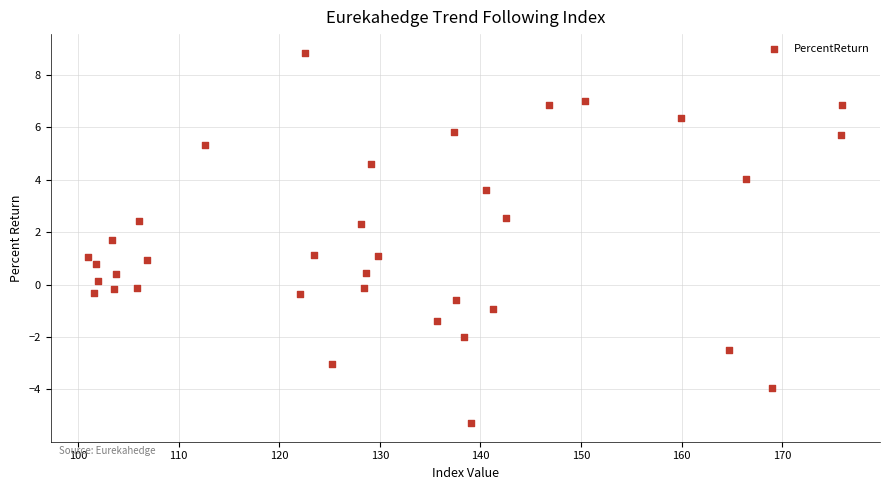

What is the range of Y values (max minus min)?

14.1